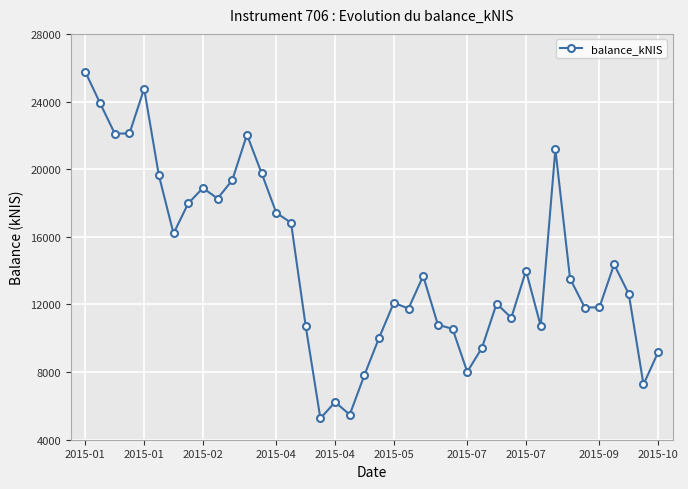

What is the value of the 34th point from the left?

13528.4